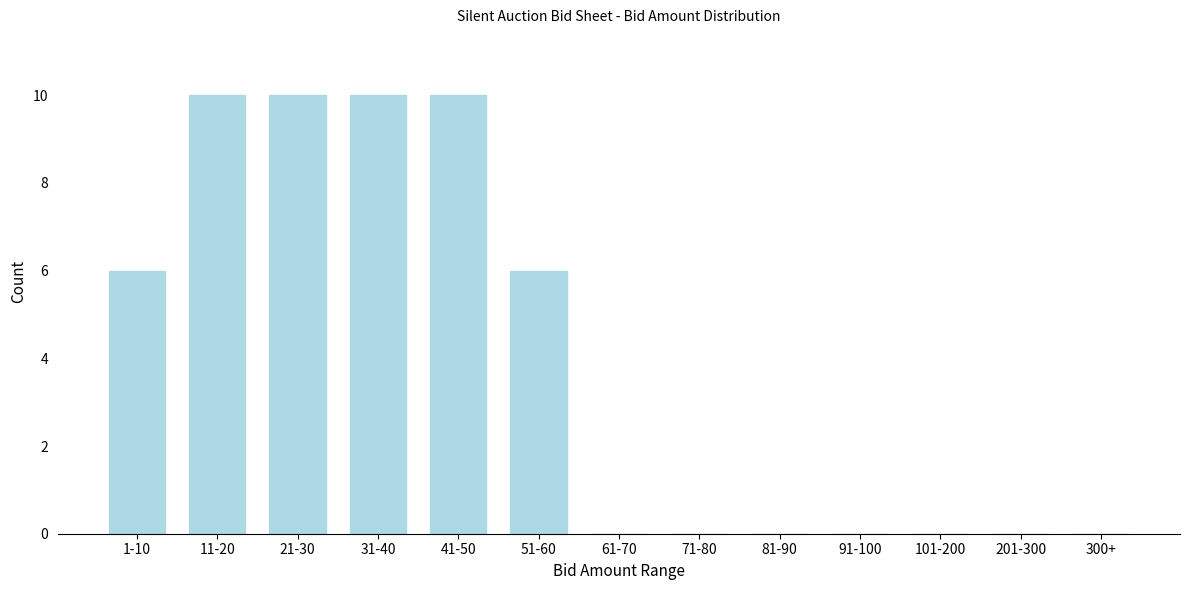

Reading right to left, extract all data points from this chart.

300+=0	201-300=0	101-200=0	91-100=0	81-90=0	71-80=0	61-70=0	51-60=6	41-50=10	31-40=10	21-30=10	11-20=10	1-10=6